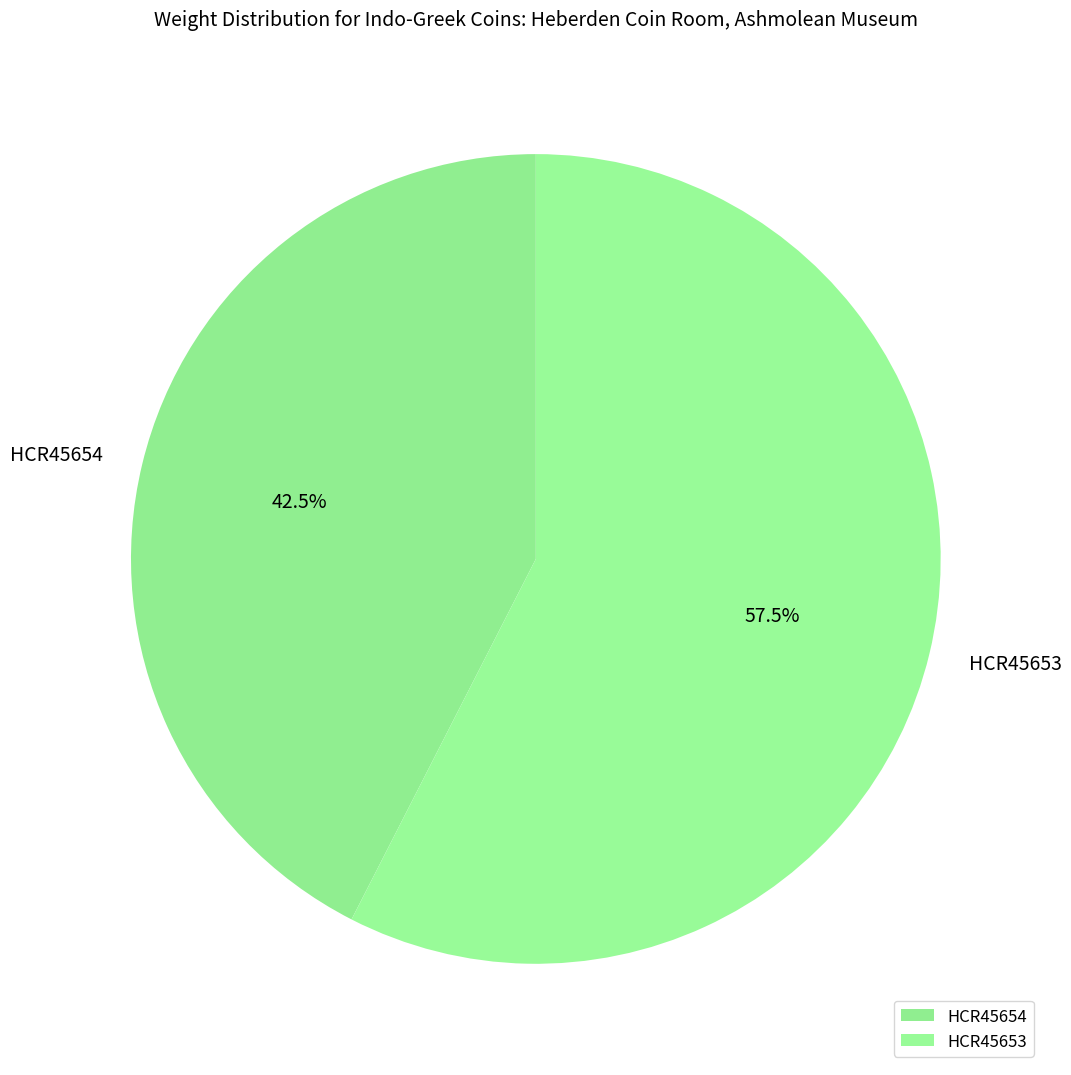

To the nearest percent, what is the difference between the largest and smallest slice percentages?

15%